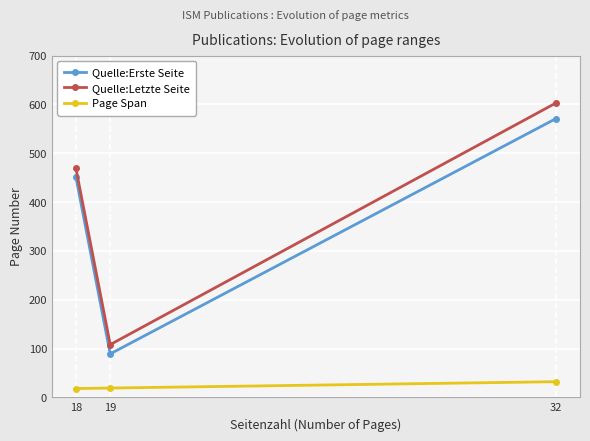

What is the average value of the Quelle:Erste Seite series?

370